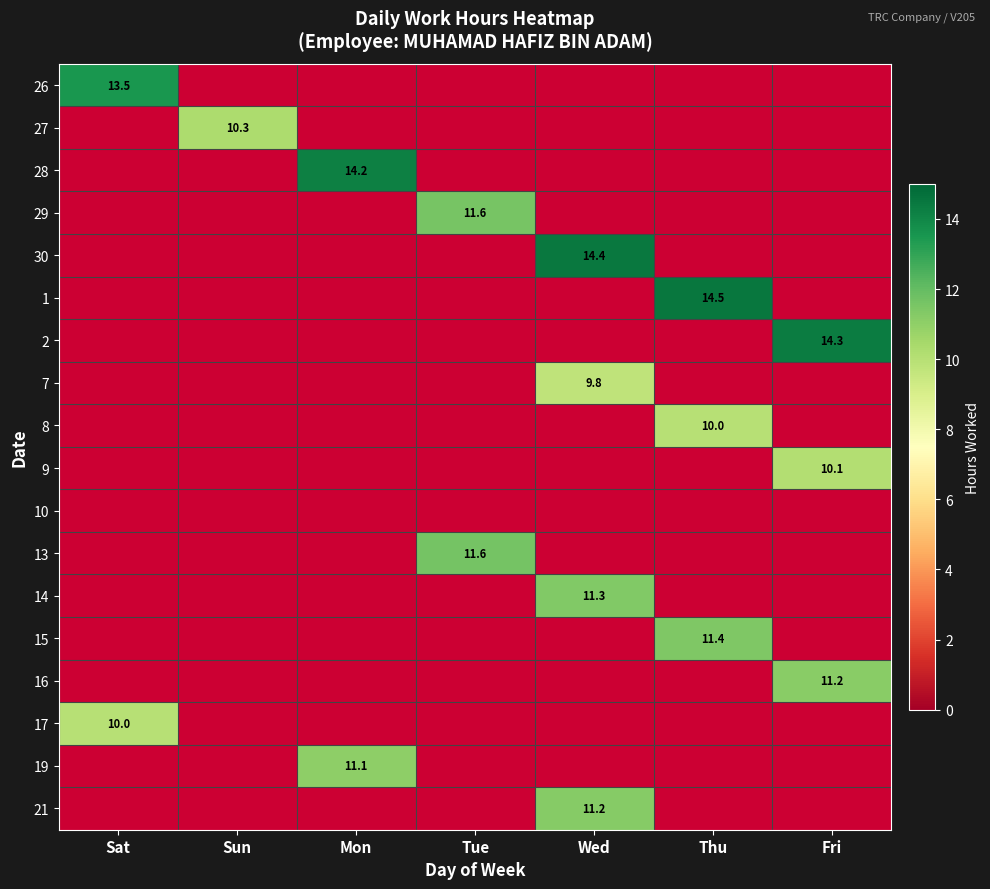

Between Sun and Mon, which is larger?

Mon